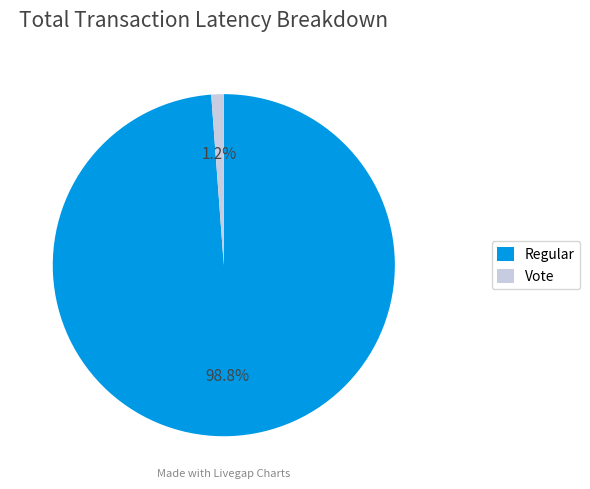

Rank the categories by value from lowest to highest.

Vote, Regular